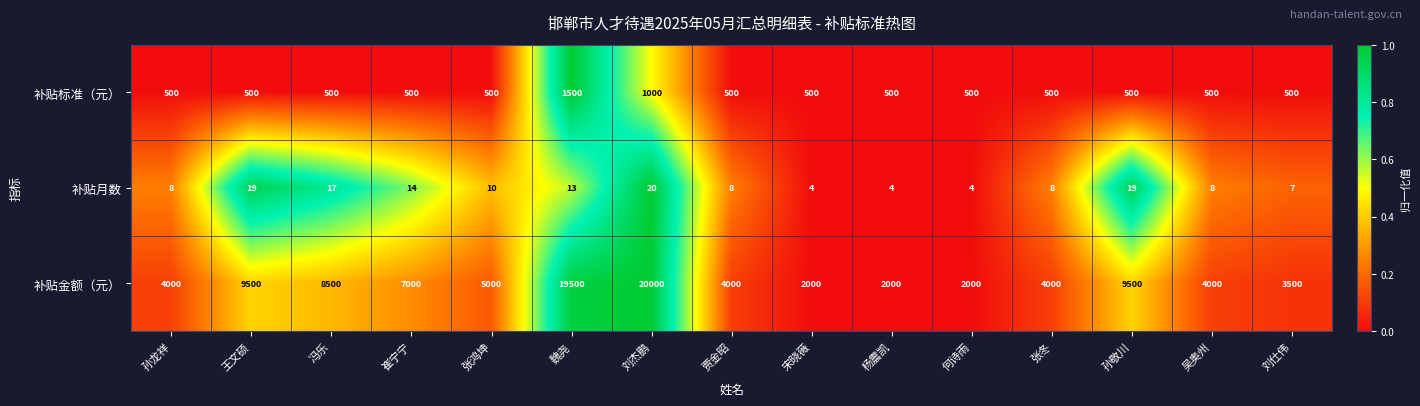

What is the total value across all series at 贾金昭?

4508